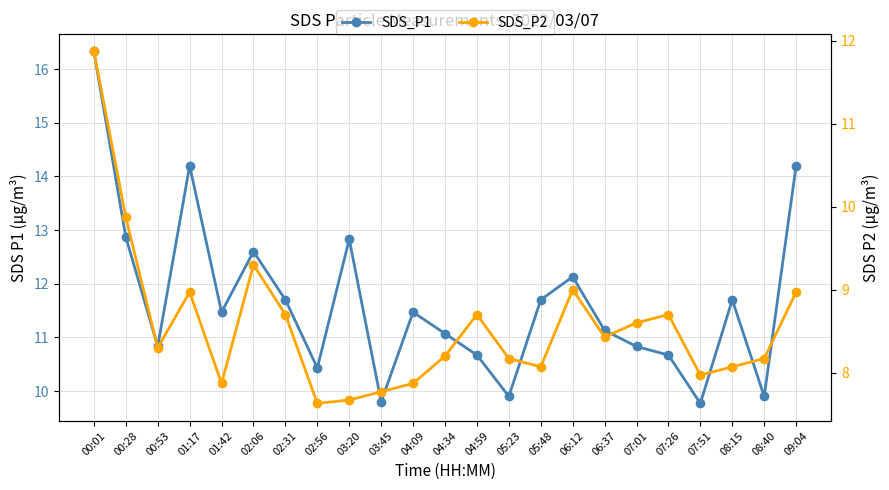

True or false: SDS_P1 and SDS_P2 intersect in this chart.

False